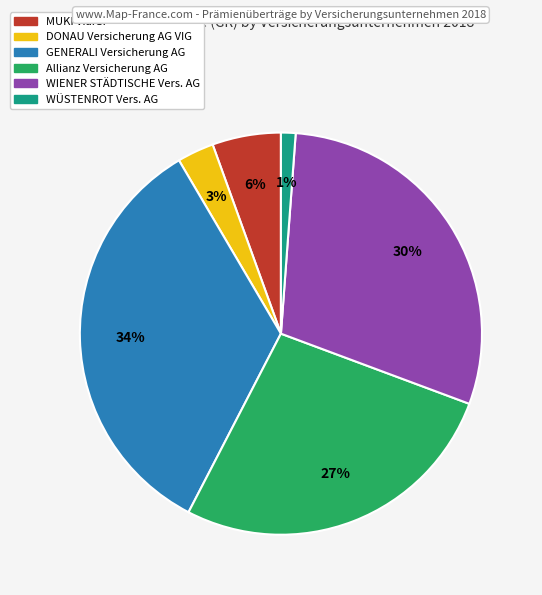

To the nearest percent, what is the average slice percentage?

17%